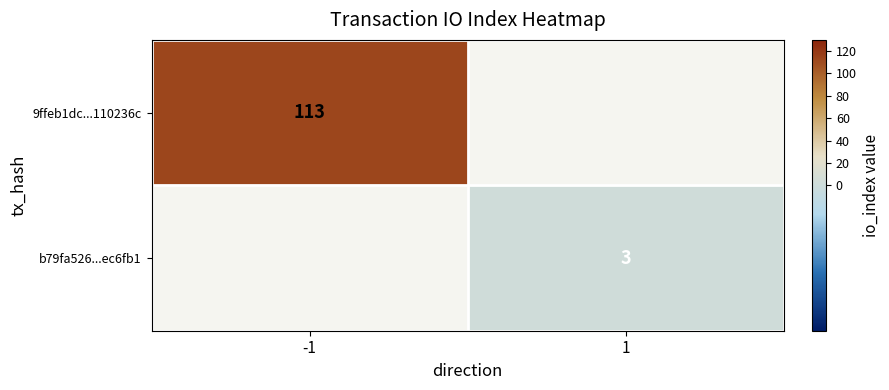

Is it true that 9ffeb1dc...110236c equals 113 at -1?

True